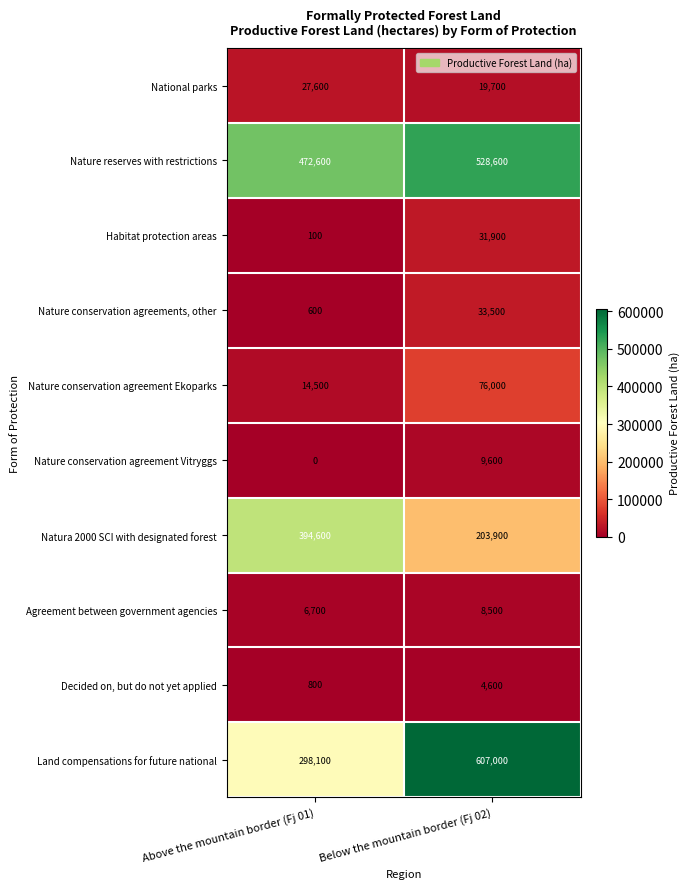

The value of National parks at Below the mountain border (Fj 02) is 4307. True or false?

False